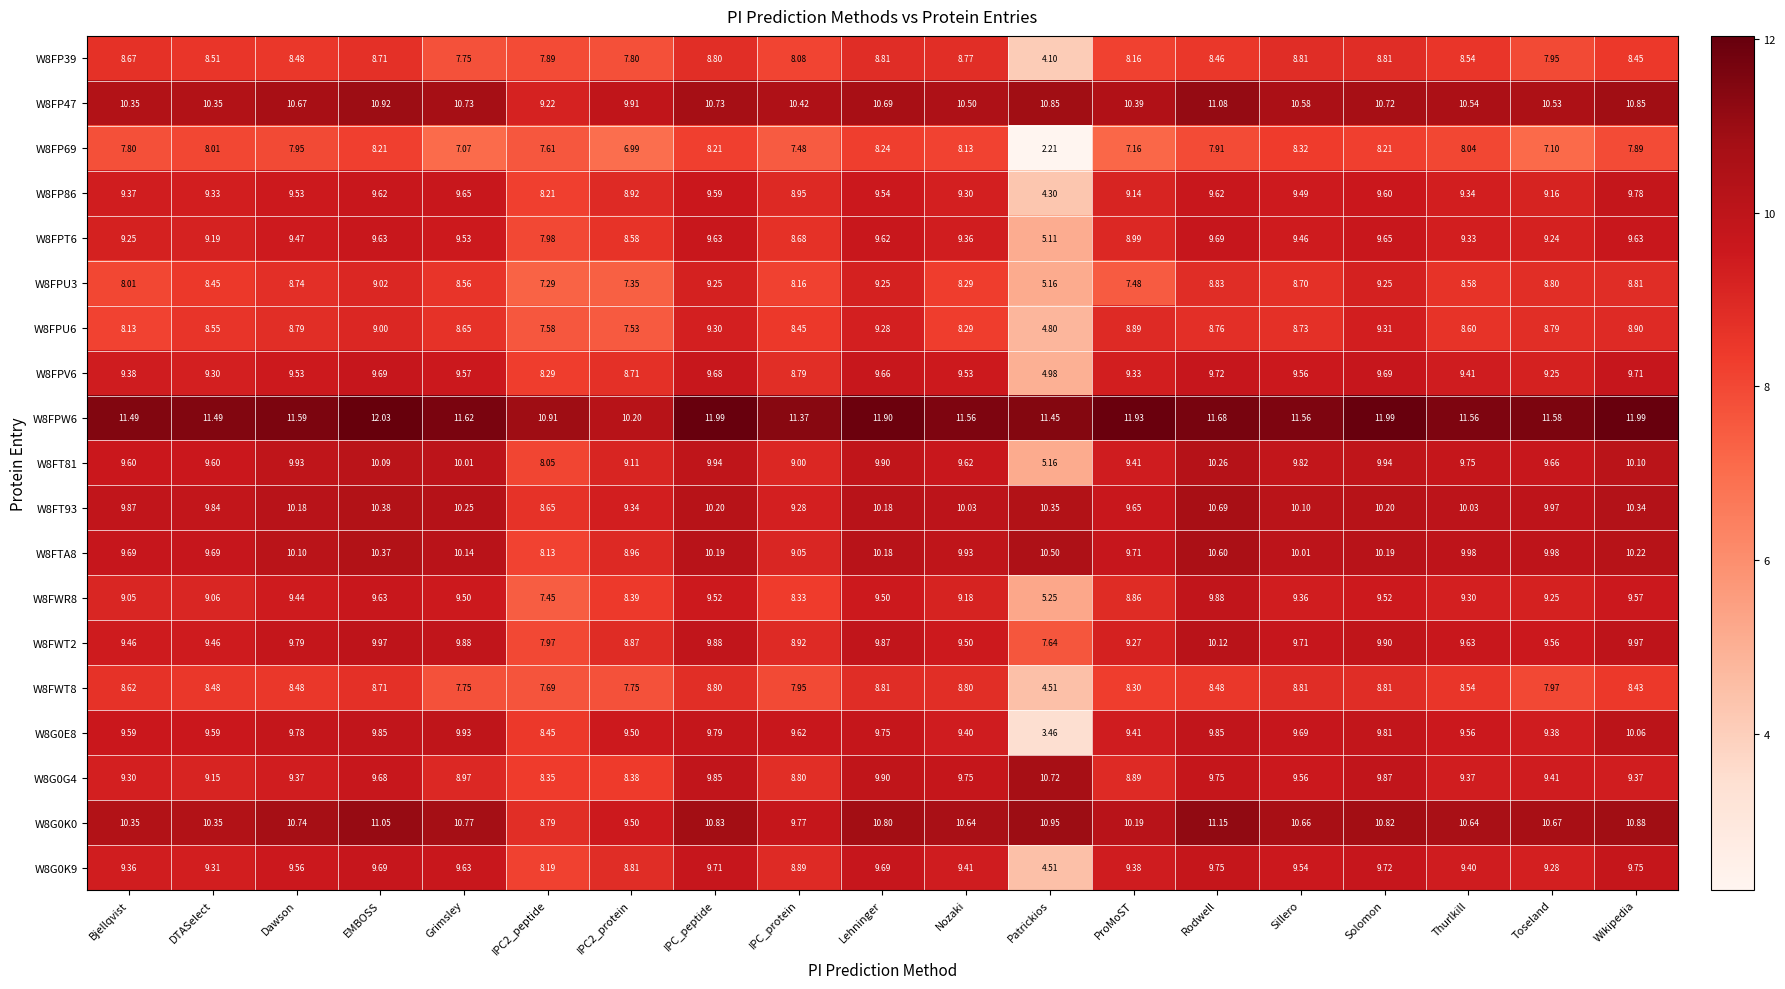

At which category is the sum across all series the highest?

Rodwell